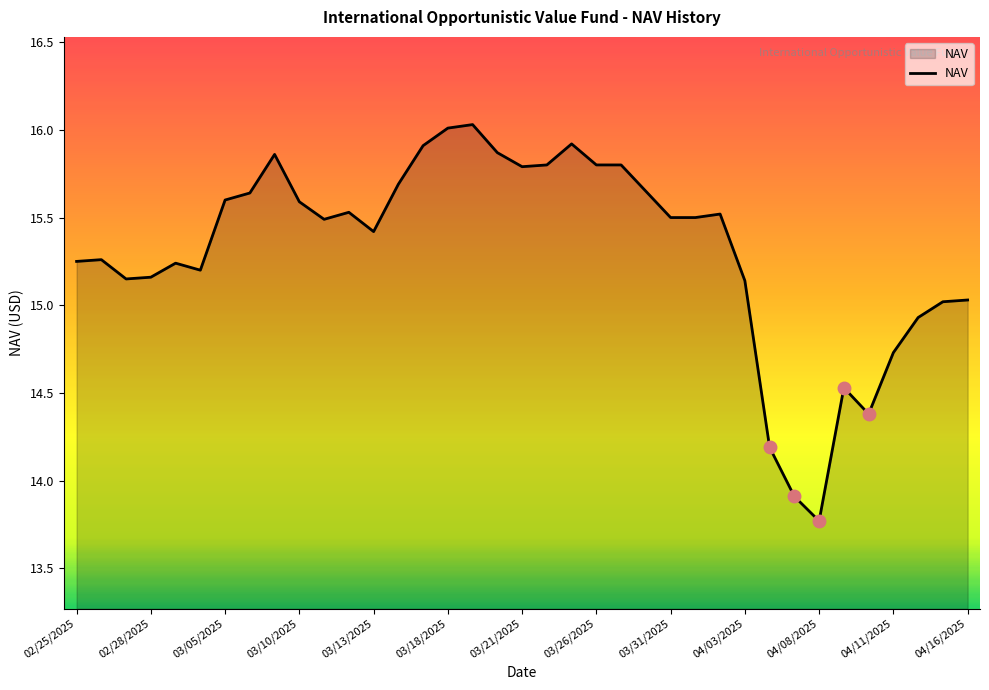

Reading left to right, extract all data points from this chart.

15.2	15.3	15.2	15.2	15.2	15.2	15.6	15.6	15.9	15.6	15.5	15.5	15.4	15.7	15.9	16.0	16.0	15.9	15.8	15.8	15.9	15.8	15.8	15.7	15.5	15.5	15.5	15.1	14.2	13.9	13.8	14.5	14.4	14.7	14.9	15.0	15.0